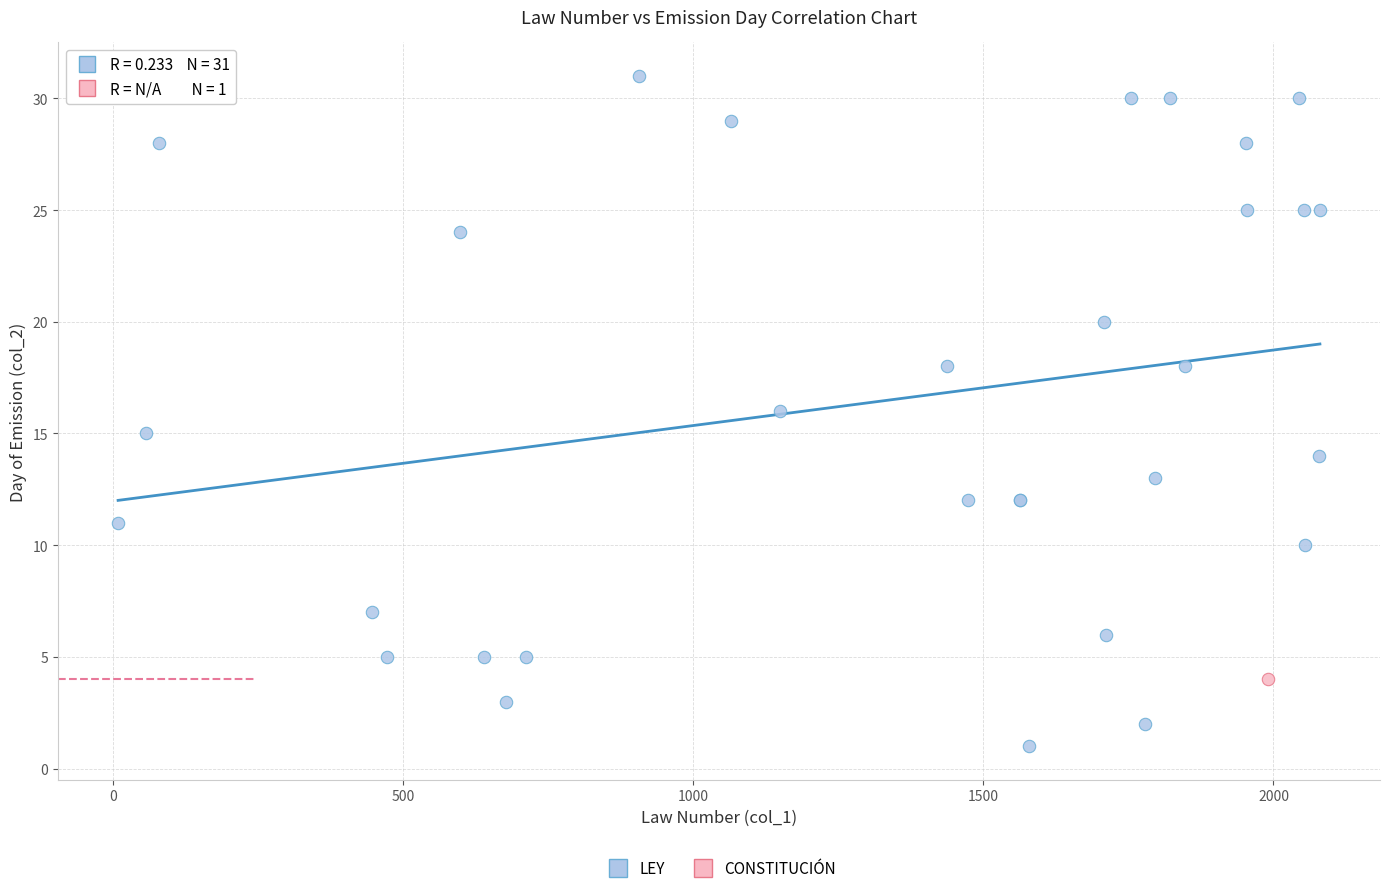

What are all the series names shown in the legend?

LEY, CONSTITUCIÓN